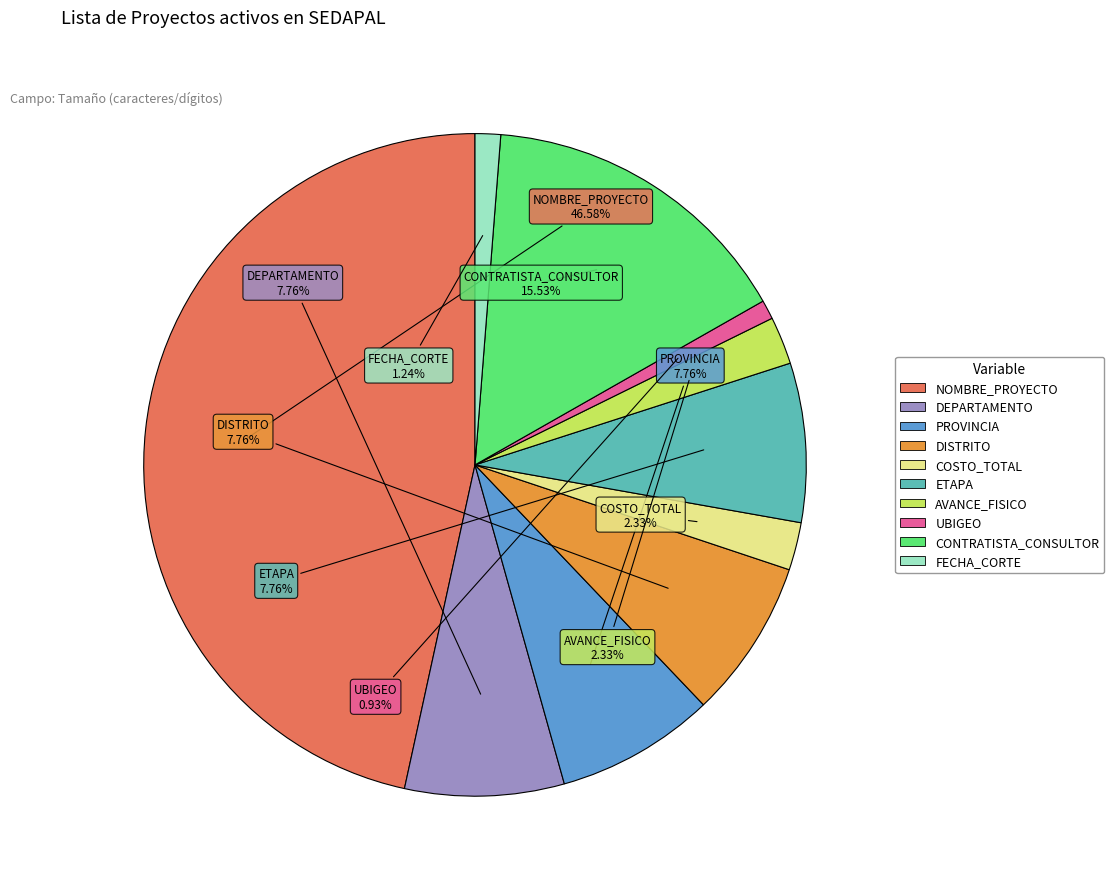

To the nearest percent, what is the average slice percentage?

10%